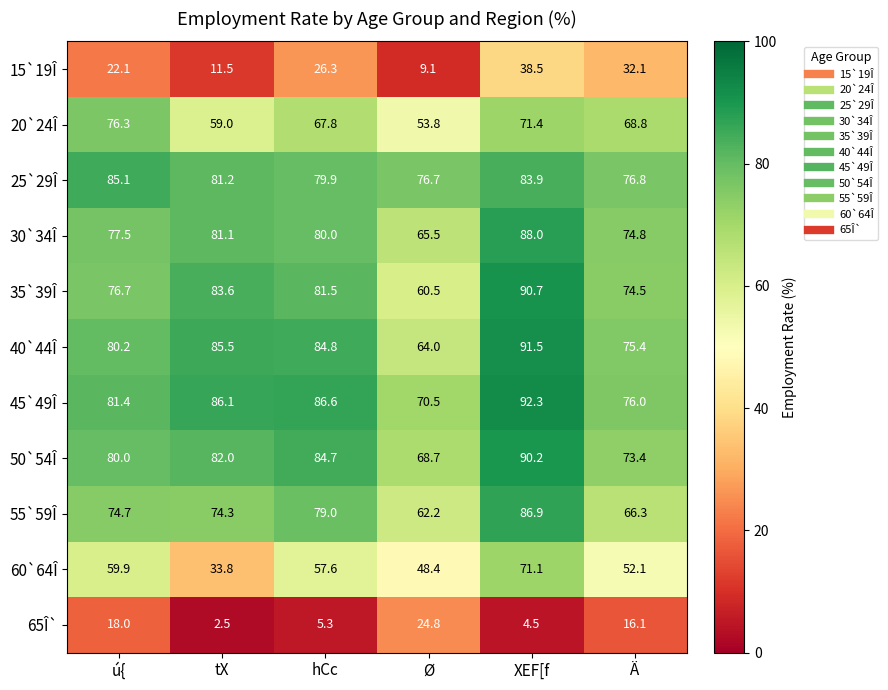

Is it true that 20`24Î equals 76.3 at ú{?

True